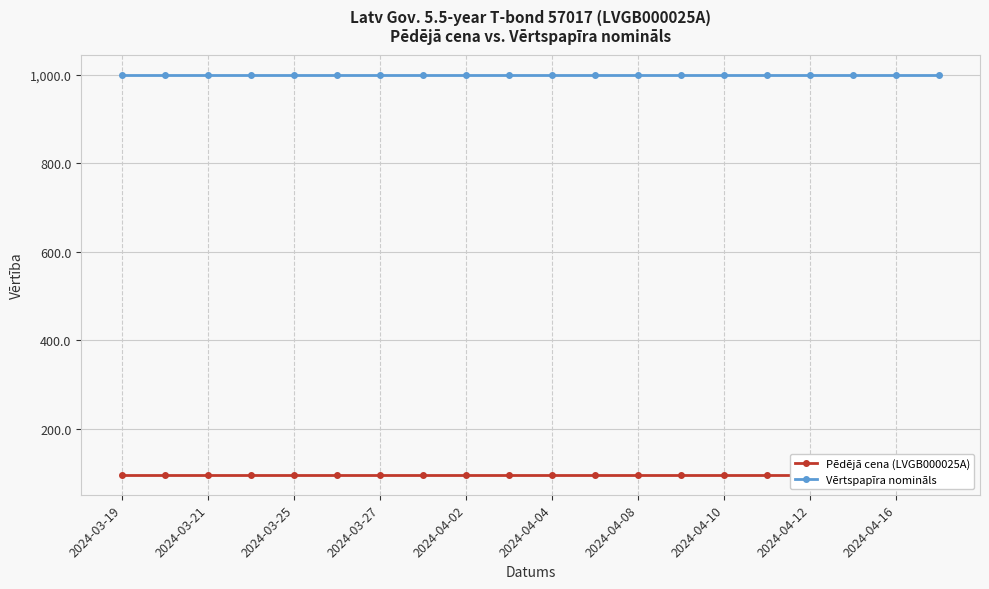

True or false: Pēdējā cena (LVGB000025A) has more than 0 interior local peaks.

False